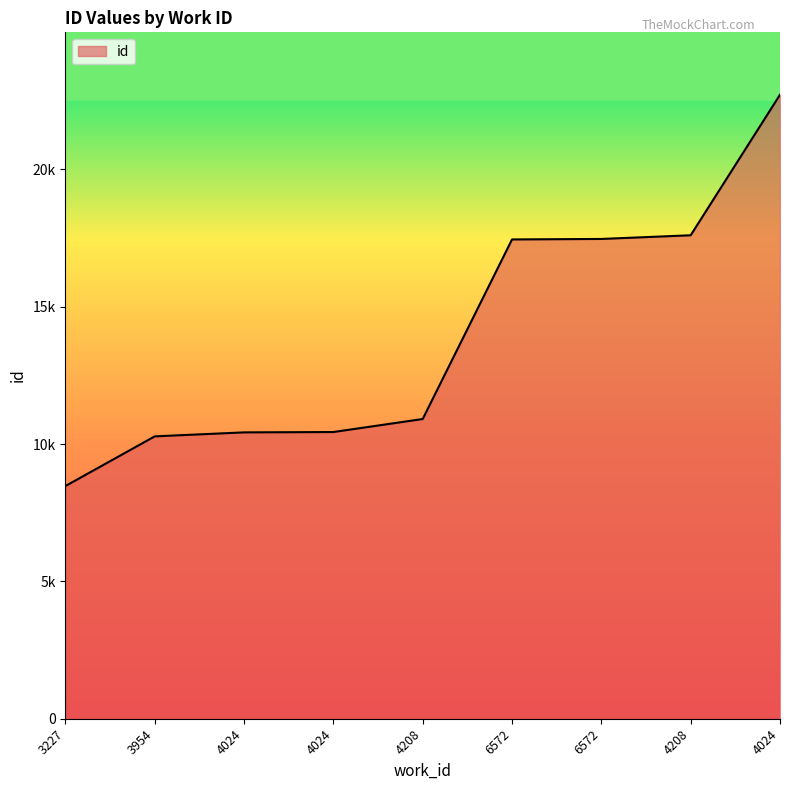

Does the chart display data point markers on the line(s)?

No